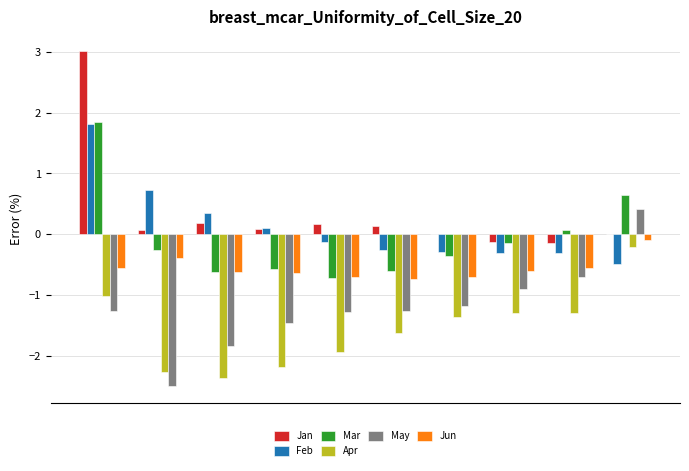

What is the sum of all Apr values?

-15.6